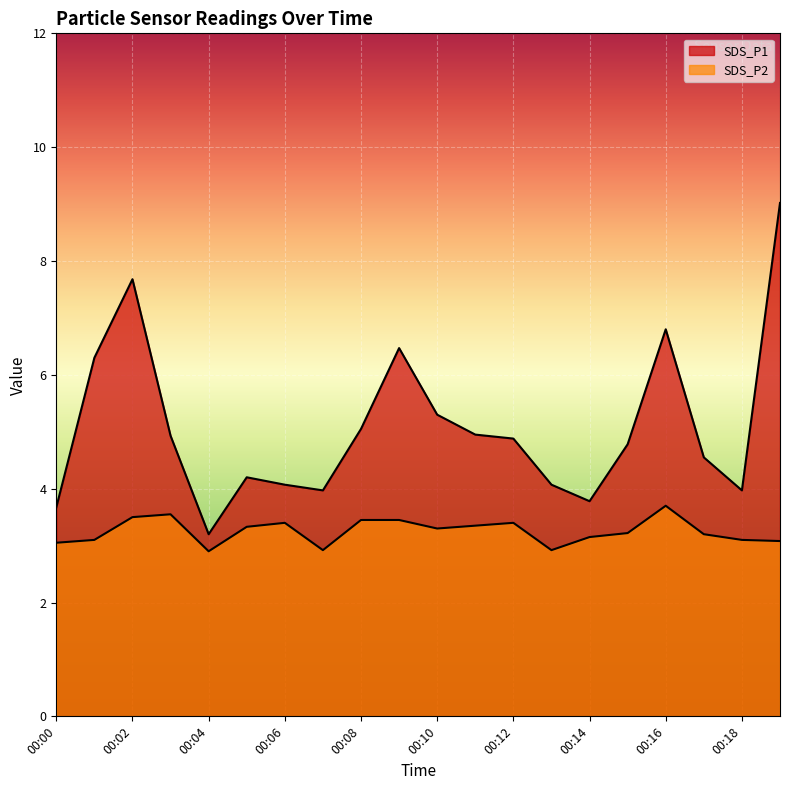

At how many categories does at least one series exceed 6?

5